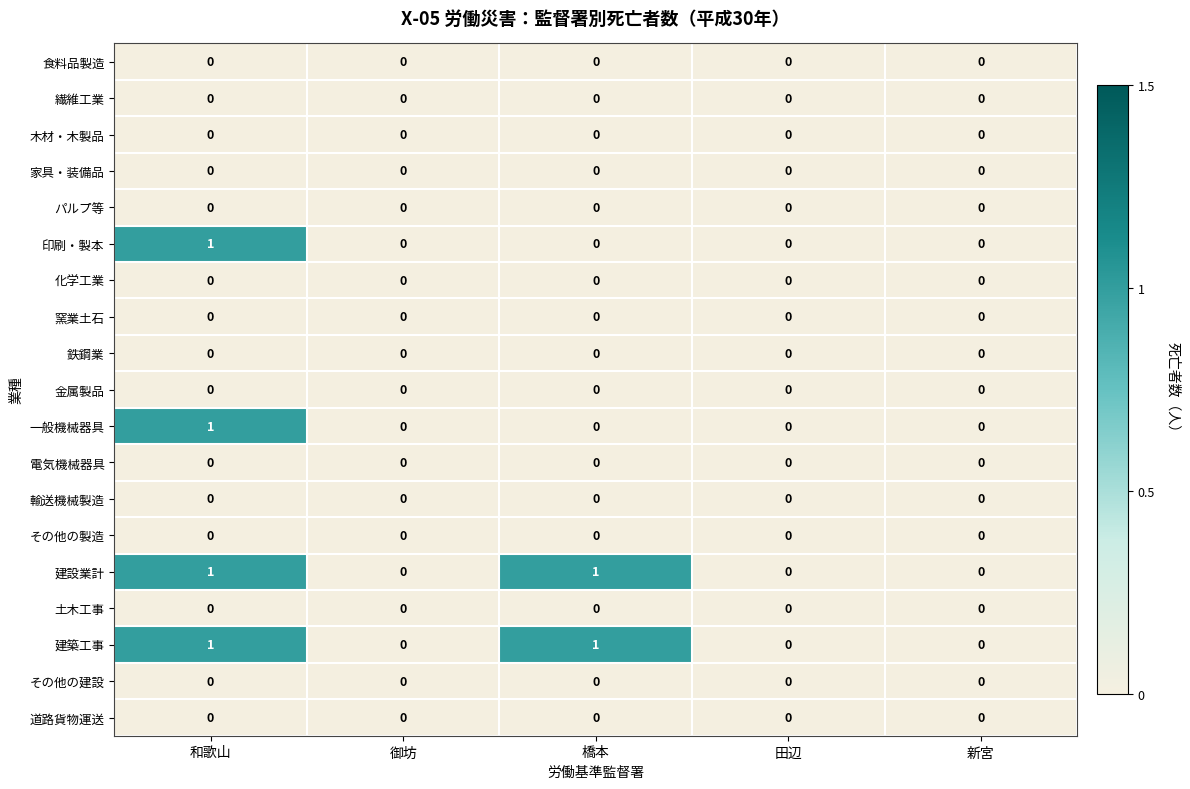

What is the total value across all series at 和歌山?

4